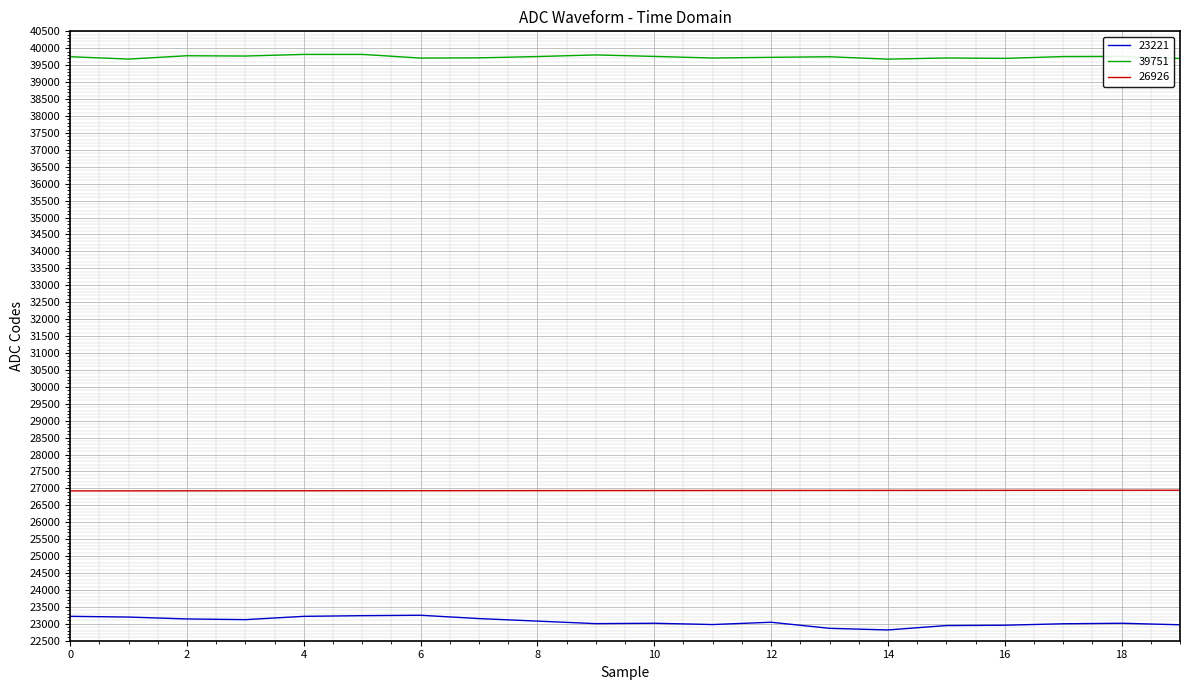

What is the maximum value shown in the chart?

39819